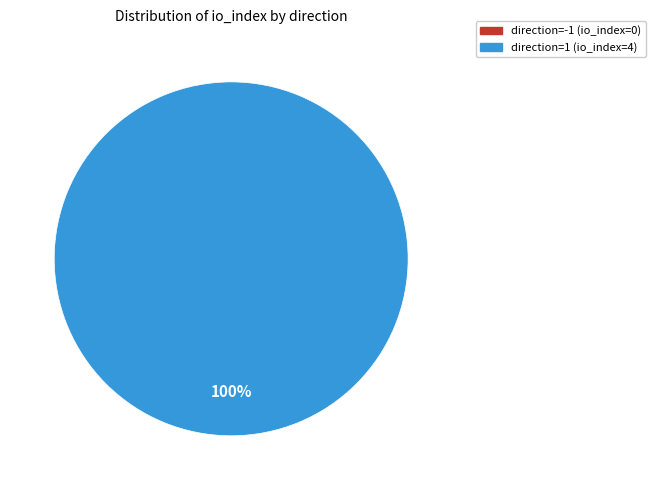

To the nearest percent, what is the difference between the largest and smallest slice percentages?

100%